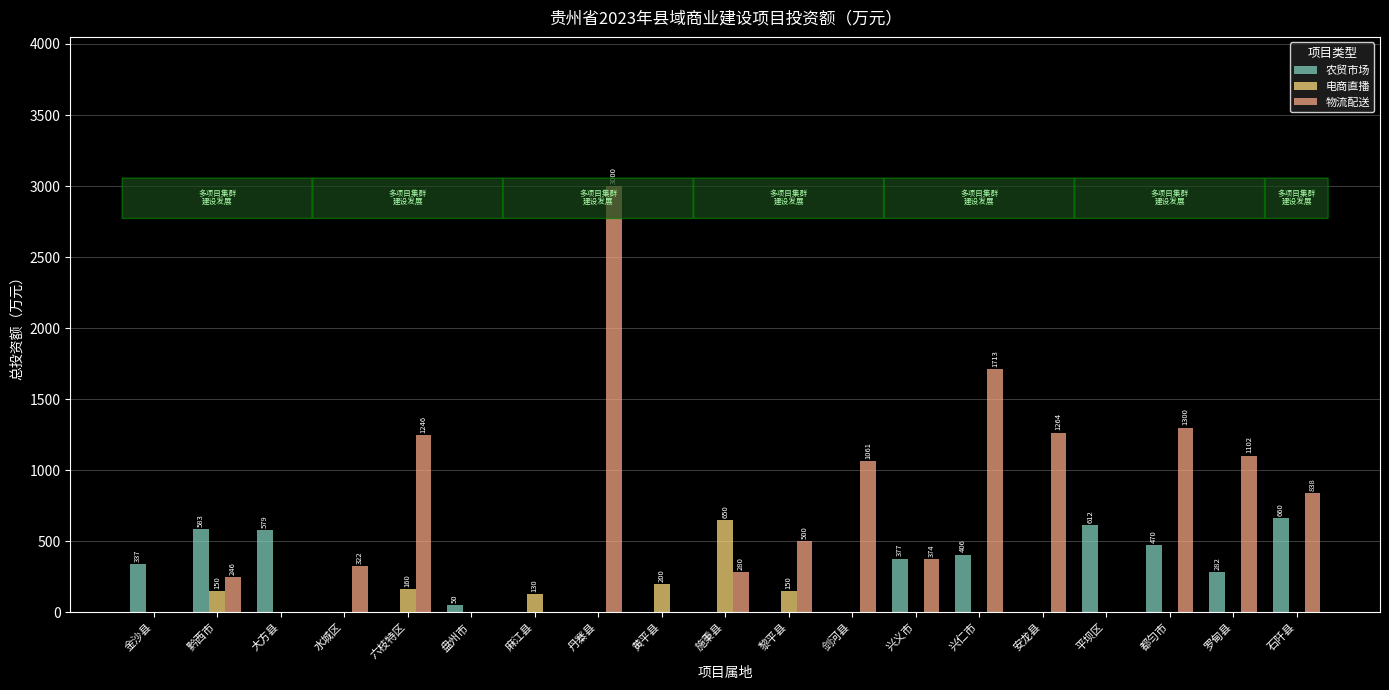

At which category is the sum across all series the highest?

丹寨县